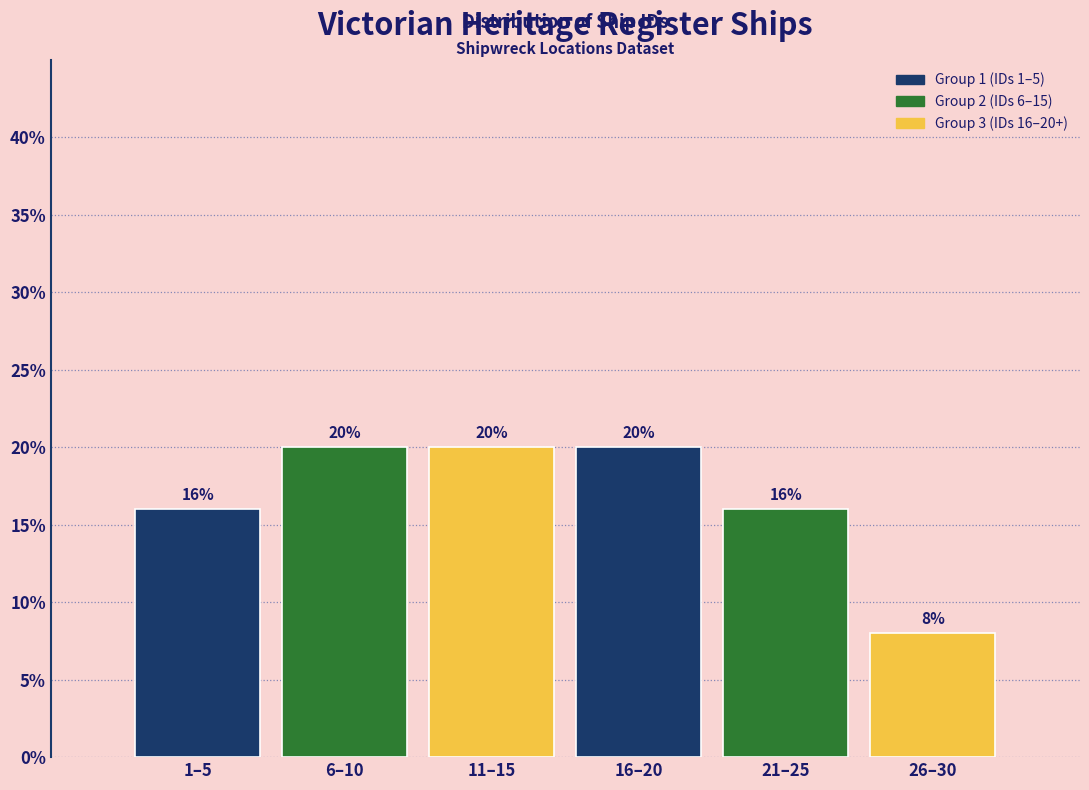

Reading left to right, extract all data points from this chart.

16	20	20	20	16	8